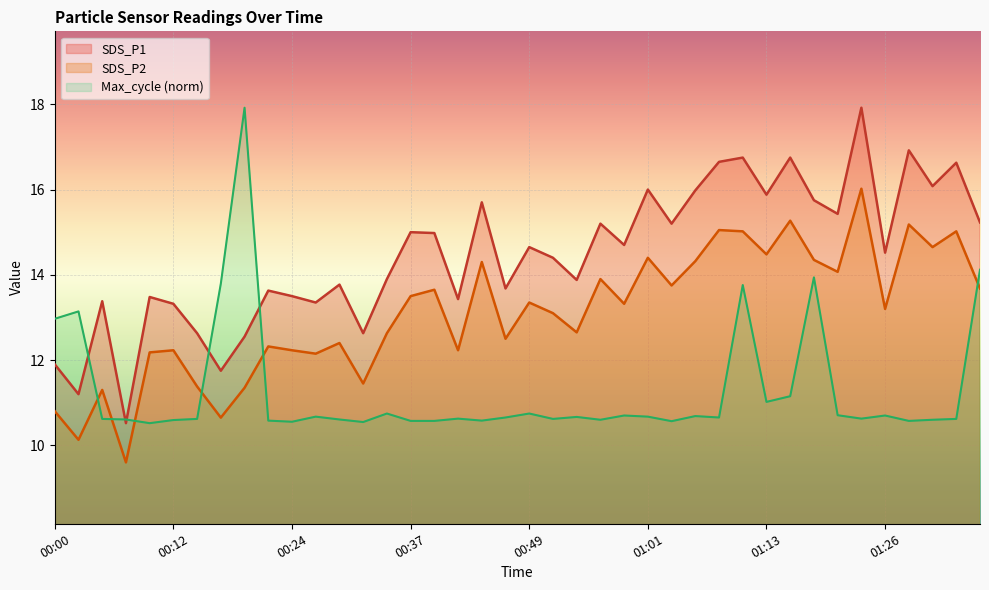

What is the label of the 29th point from the left?

01:08